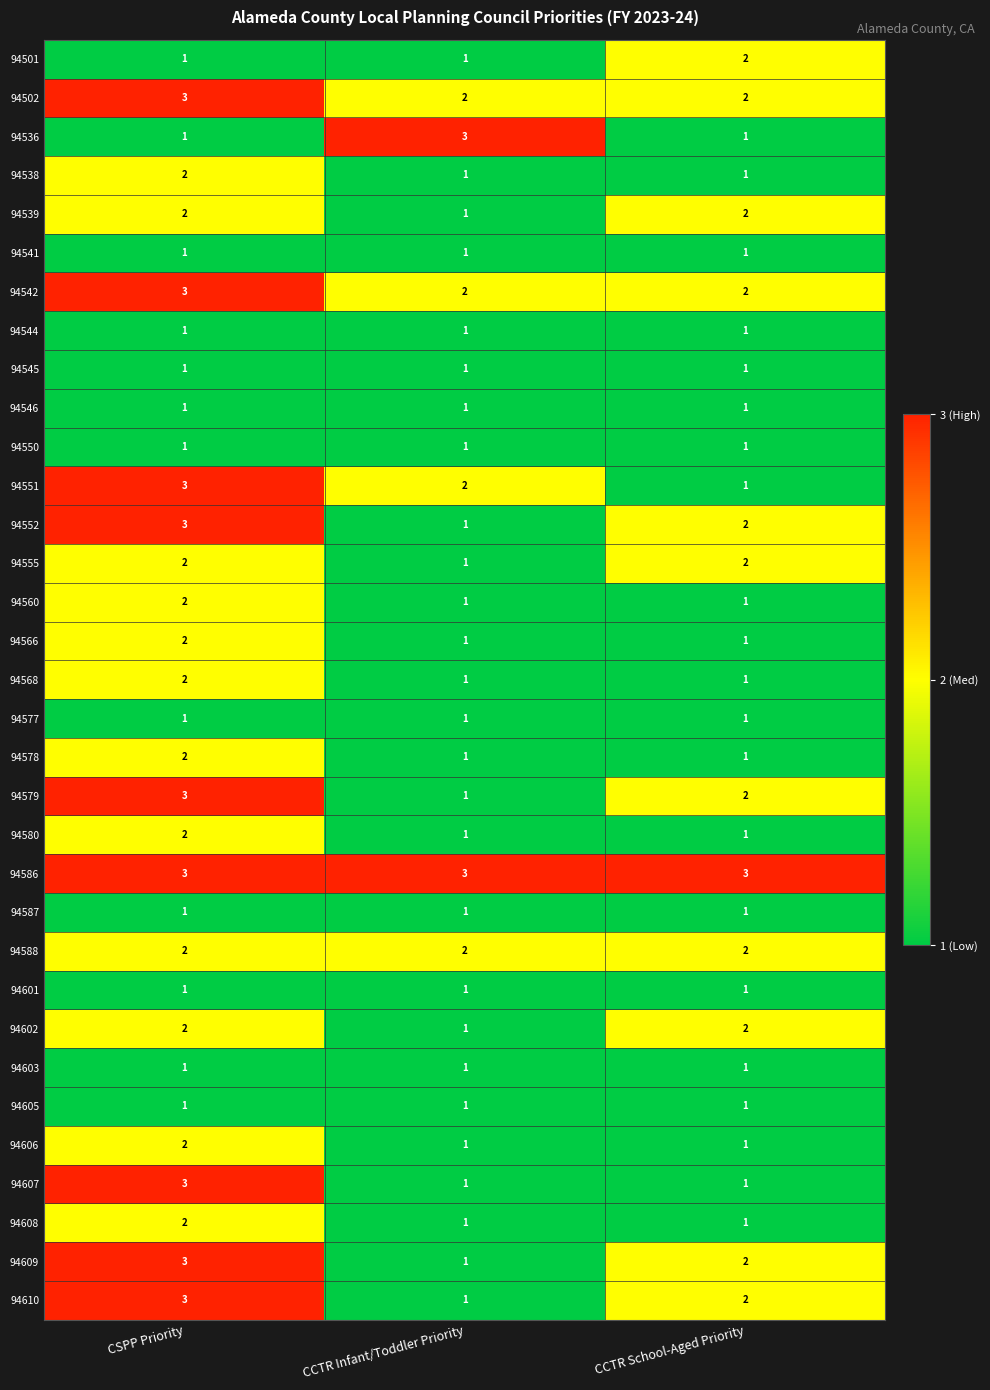

The value of 94545 at CSPP Priority is 1. True or false?

True